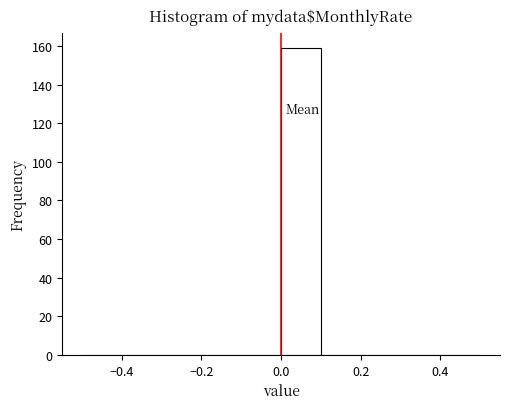

Reading left to right, list every bar in this chart as the range it spans on the x-axis followed by its height. The values are not printed on the chart, so give them approximately, as read against the axis.

-0.5 to -0.4: 0
-0.4 to -0.3: 0
-0.3 to -0.2: 0
-0.2 to -0.1: 0
-0.1 to 0.0: 0
0.0 to 0.1: 160
0.1 to 0.2: 0
0.2 to 0.3: 0
0.3 to 0.4: 0
0.4 to 0.5: 0